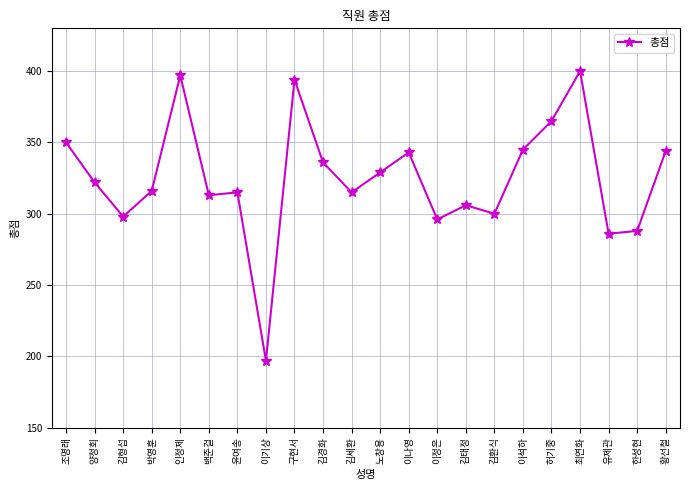

What is the difference between the values at 이기상 and 구현서?

197